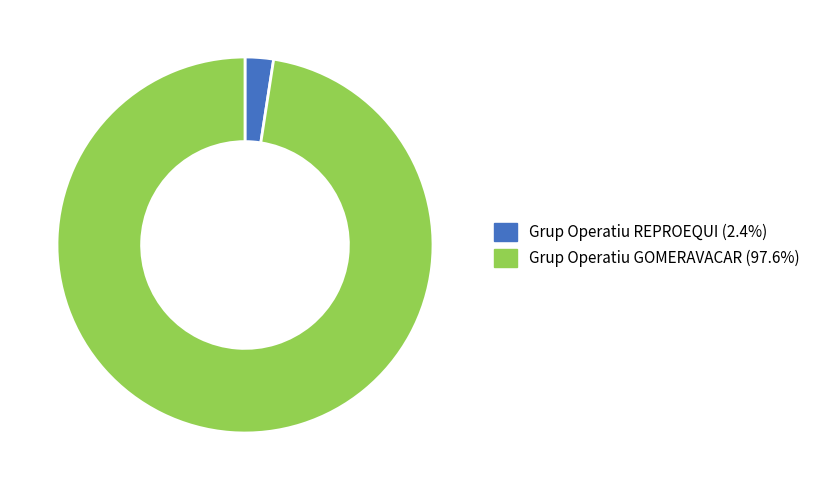

What is the smallest slice in the pie chart?

Grup Operatiu REPROEQUI